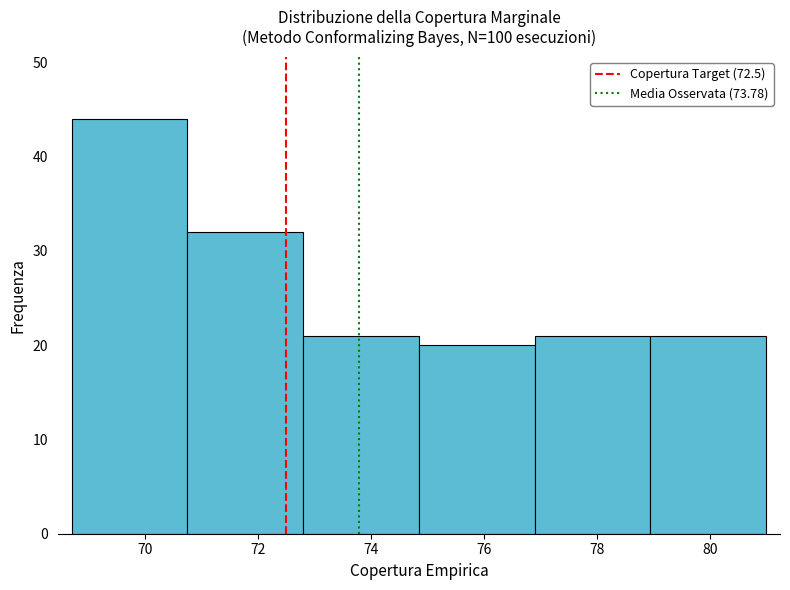

Reading left to right, transcribe this chart: for each bar, give the range it covers on the x-axis and its height. Neither the bar edges nor the heights are printed on the chart, so give them approximately, as read against the axes.

68.70 to 70.75: 44
70.75 to 72.80: 32
72.80 to 74.85: 21
74.85 to 76.90: 20
76.90 to 78.95: 21
78.95 to 81.00: 21